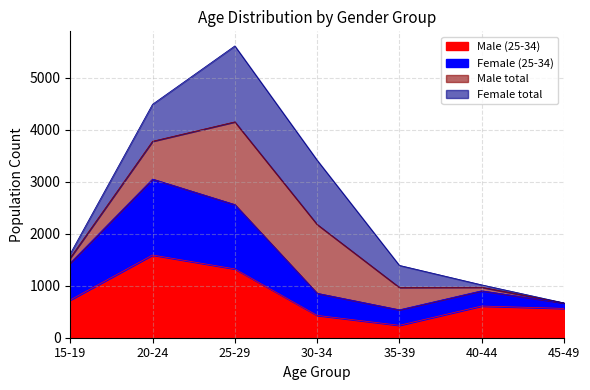

Which category has the highest value in the Male (25-34) series?

20-24